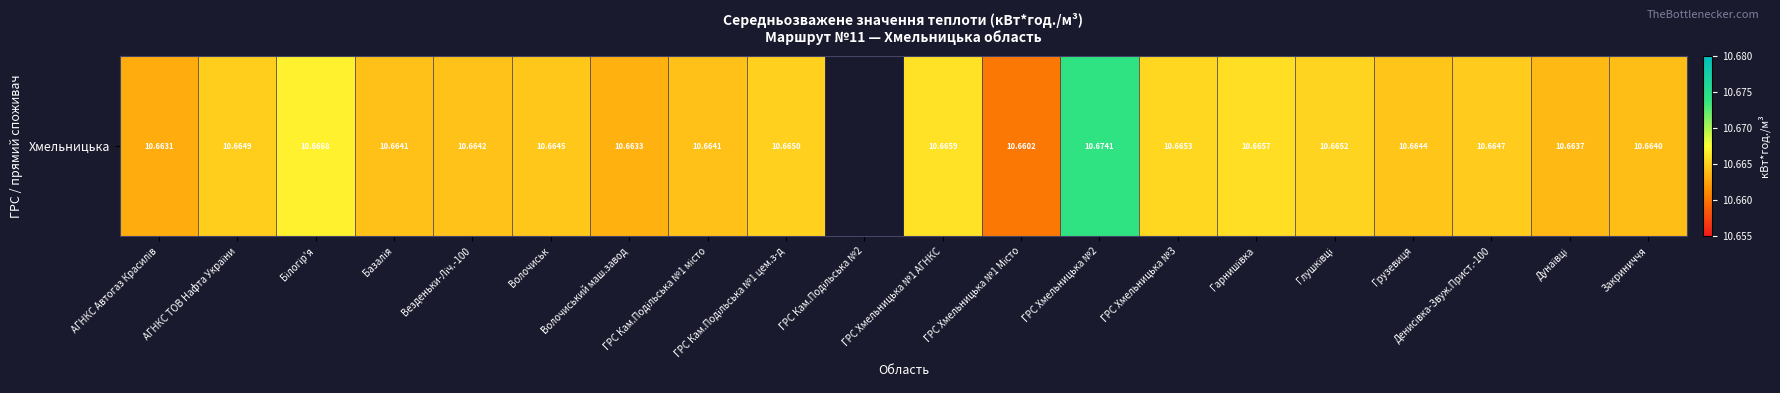

Reading left to right, list all the values displayed in this chart.

10.7	10.7	10.7	10.7	10.7	10.7	10.7	10.7	10.7	0.0	10.7	10.7	10.7	10.7	10.7	10.7	10.7	10.7	10.7	10.7